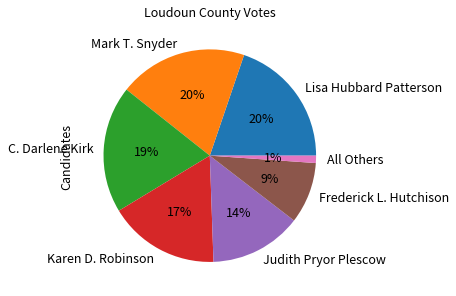

What is the smallest slice in the pie chart?

All Others